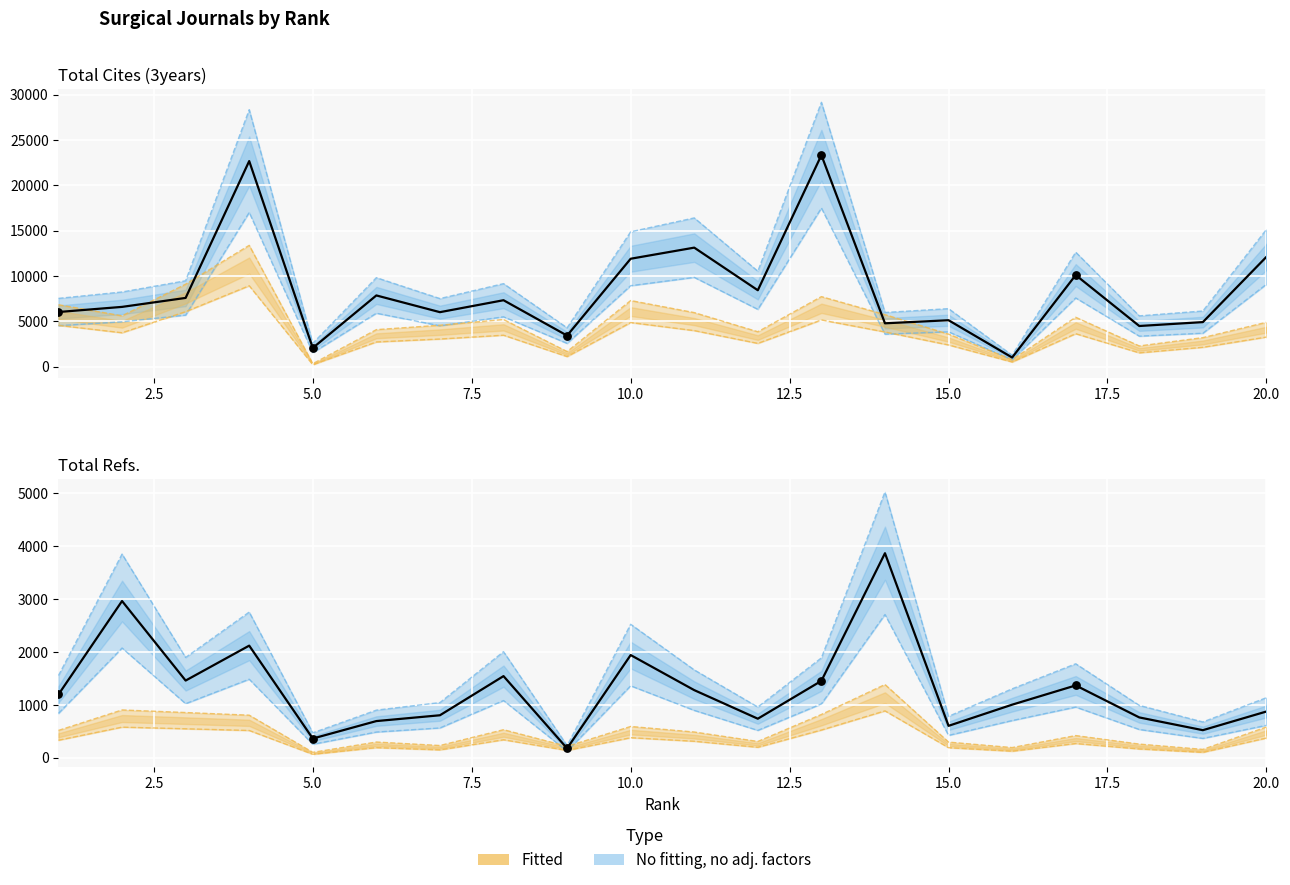

Which series has the largest total across all categories?

Total Cites (3years)